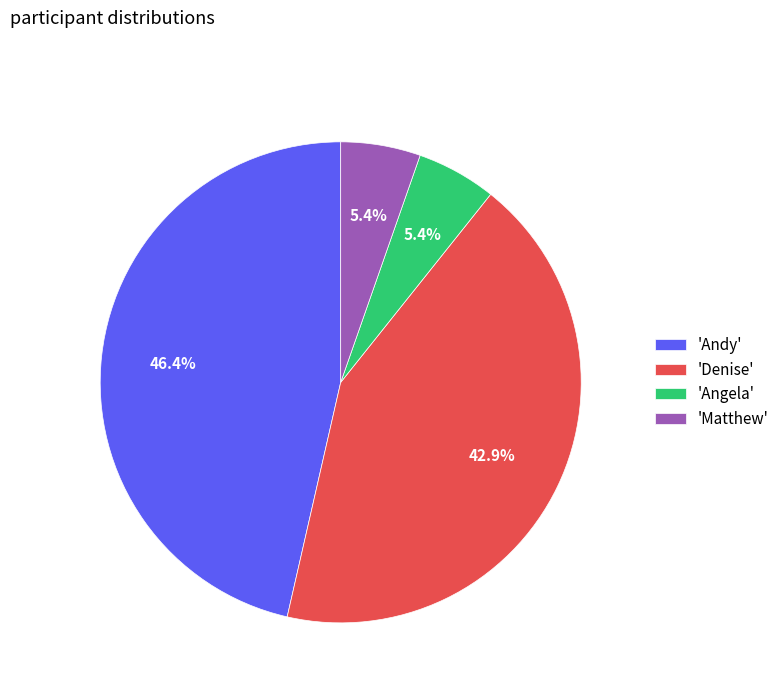

Is 'Andy' the majority of the pie?

No